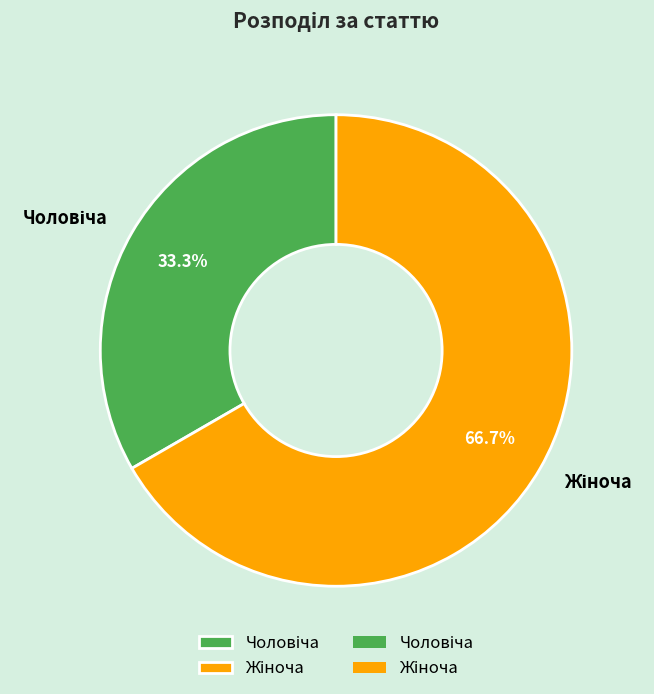

To the nearest percent, what is the difference between the largest and smallest slice percentages?

33%